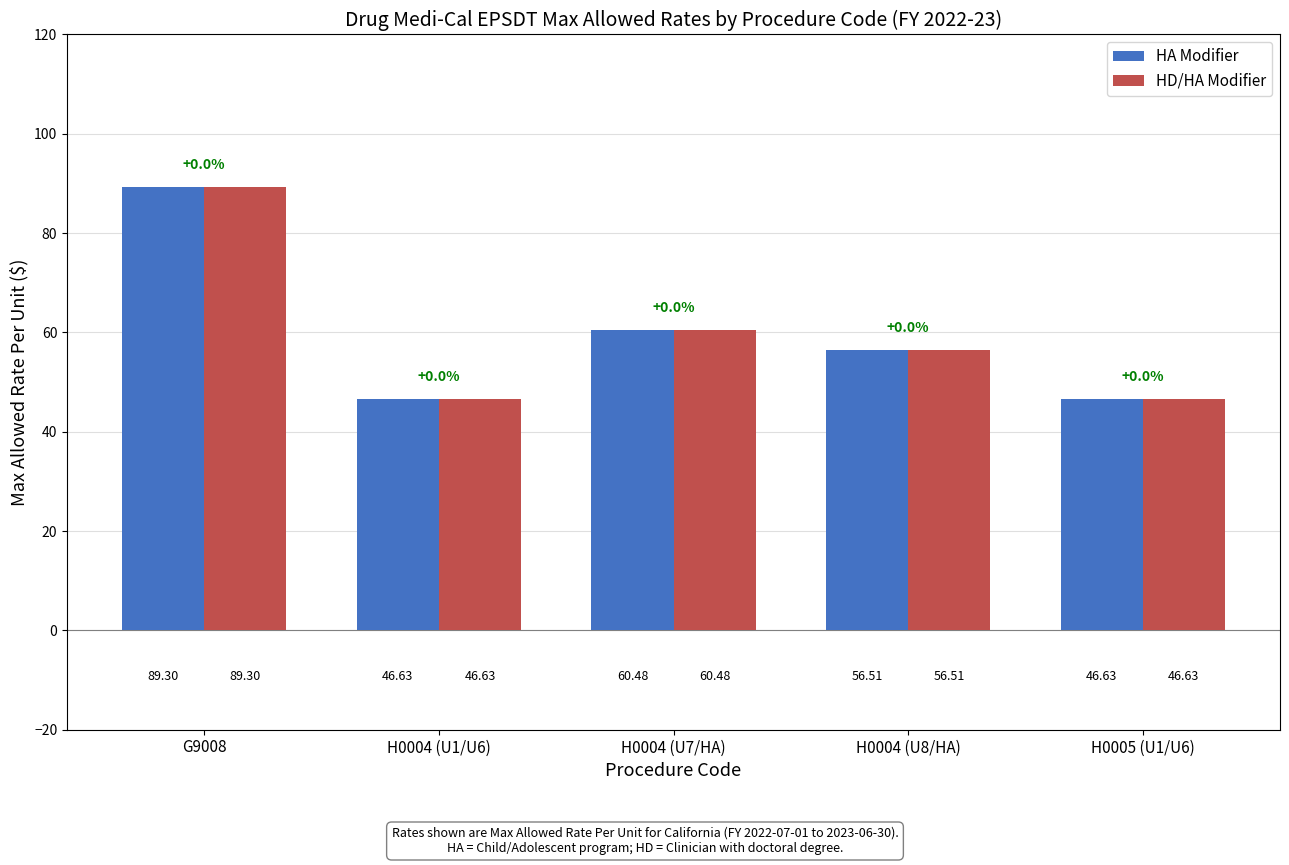

Reading right to left, extract all data points from this chart.

HA Modifier: 46.6	56.5	60.5	46.6	89.3
HD/HA Modifier: 46.6	56.5	60.5	46.6	89.3